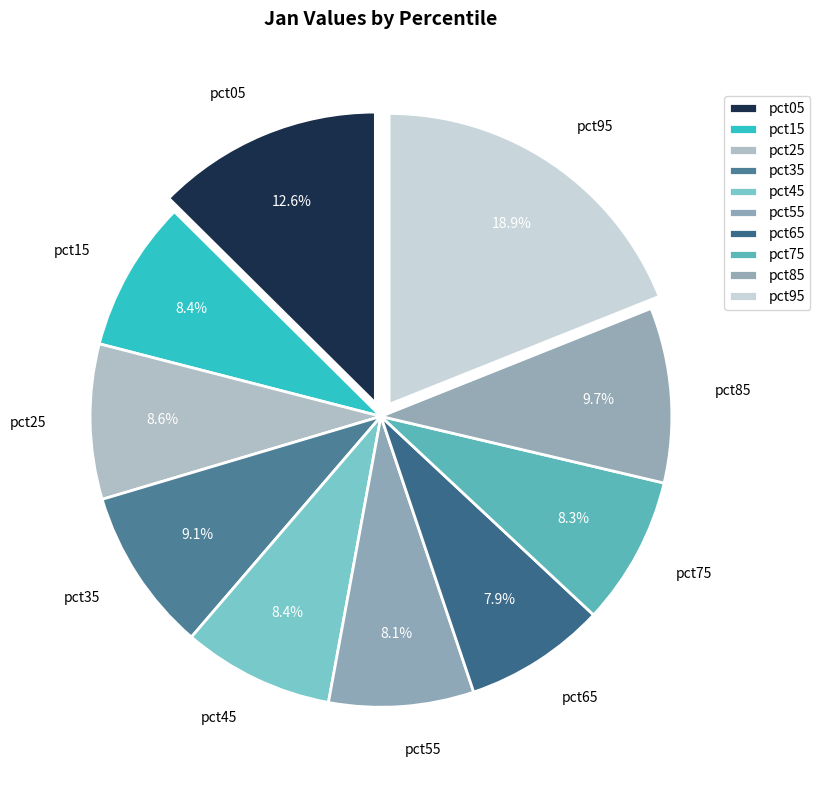

What is the largest slice in the pie chart?

pct95